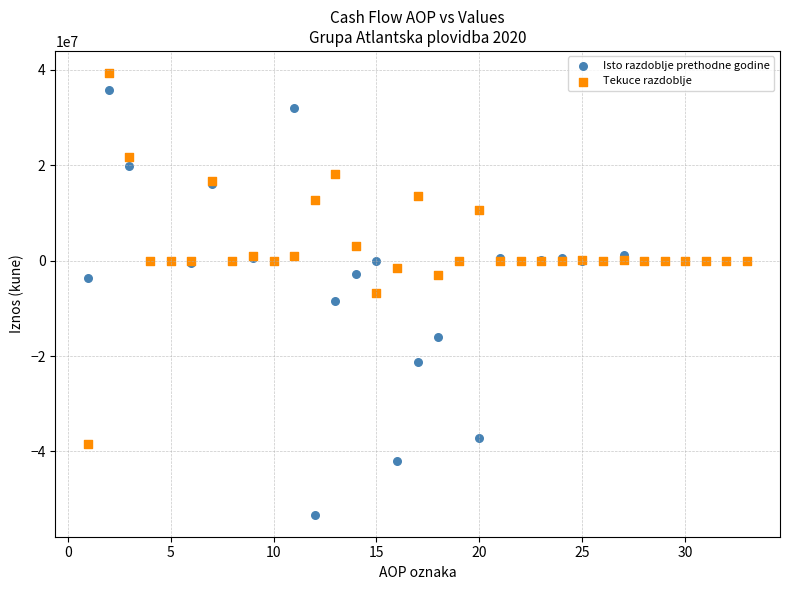

Which series reaches the maximum Y coordinate?

Tekuce razdoblje